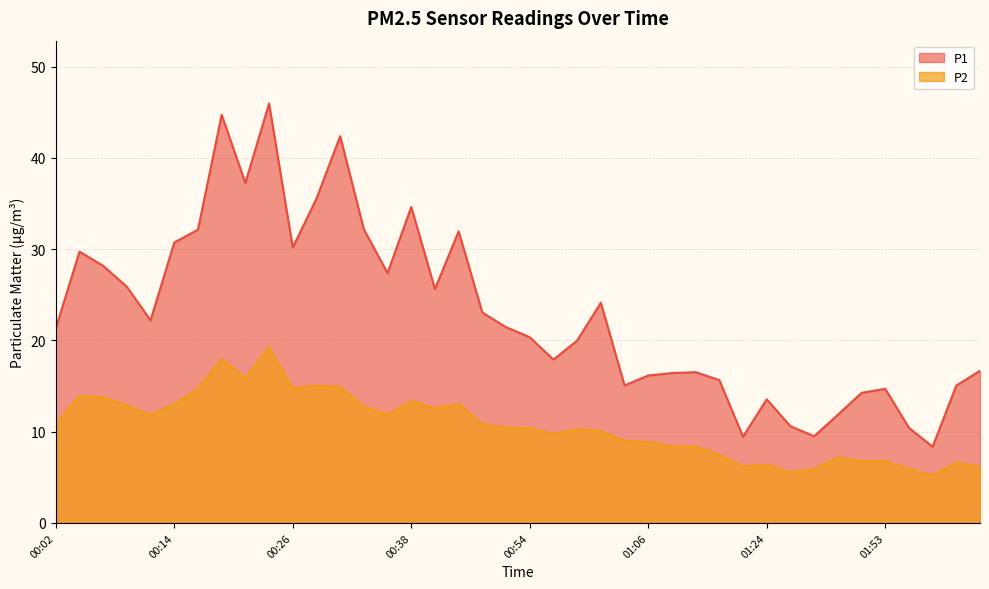

What is the highest value of the P2 series?

19.2